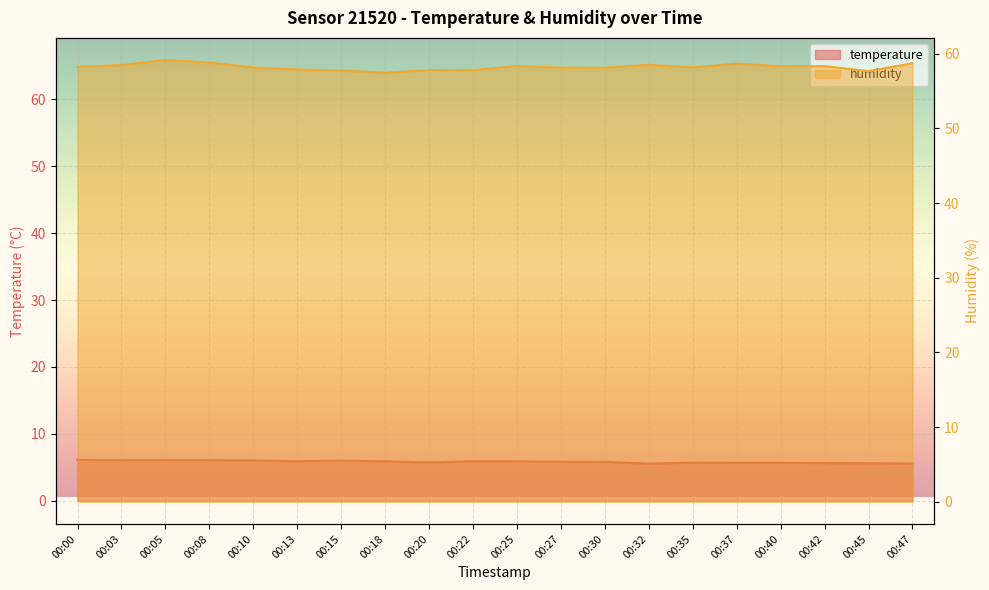

True or false: temperature has a value of 5.7 at 00:37.

True